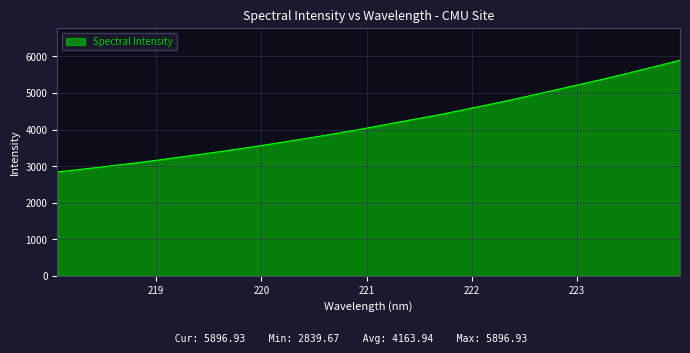

What is the minimum value shown in the chart?

2839.7